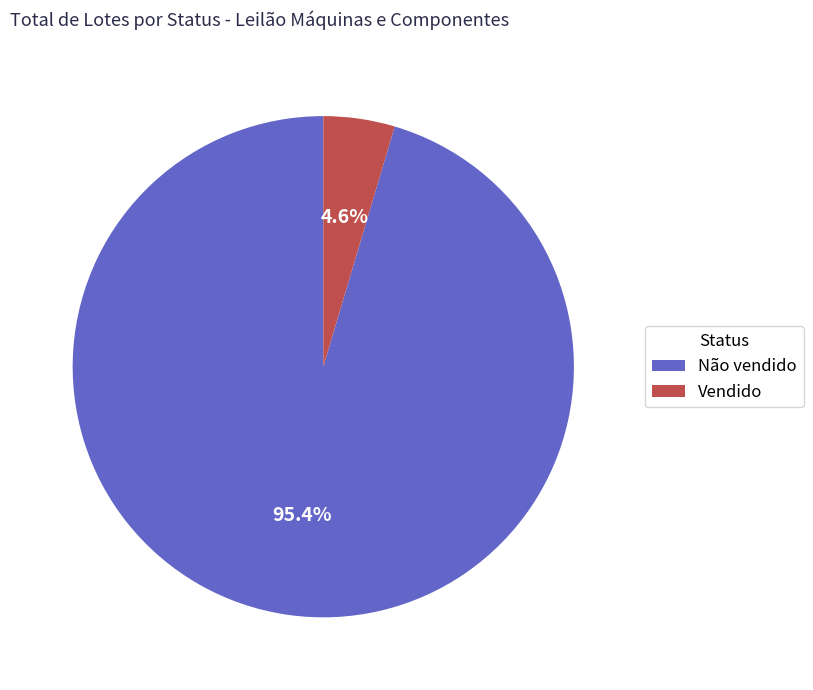

Which slice is the smallest?

Vendido